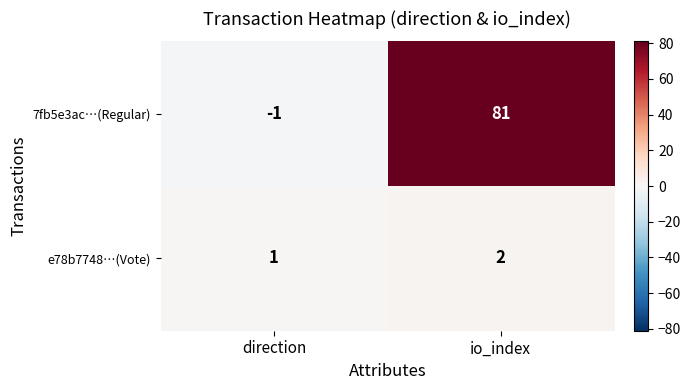

Which category has the lowest value across all series?

direction